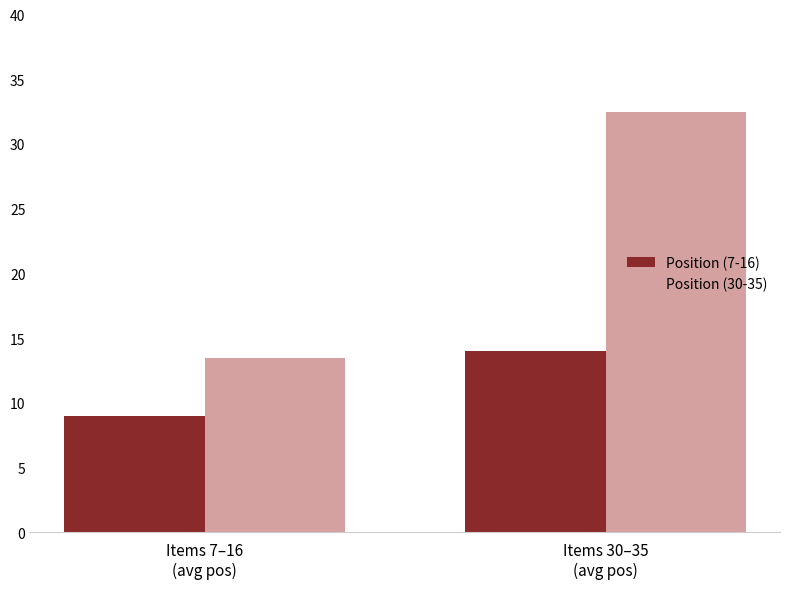

Reading left to right, extract all data points from this chart.

Position (7-16): Items 7–16
(avg pos)=9.0	Items 30–35
(avg pos)=14.0
Position (30-35): Items 7–16
(avg pos)=13.5	Items 30–35
(avg pos)=32.5